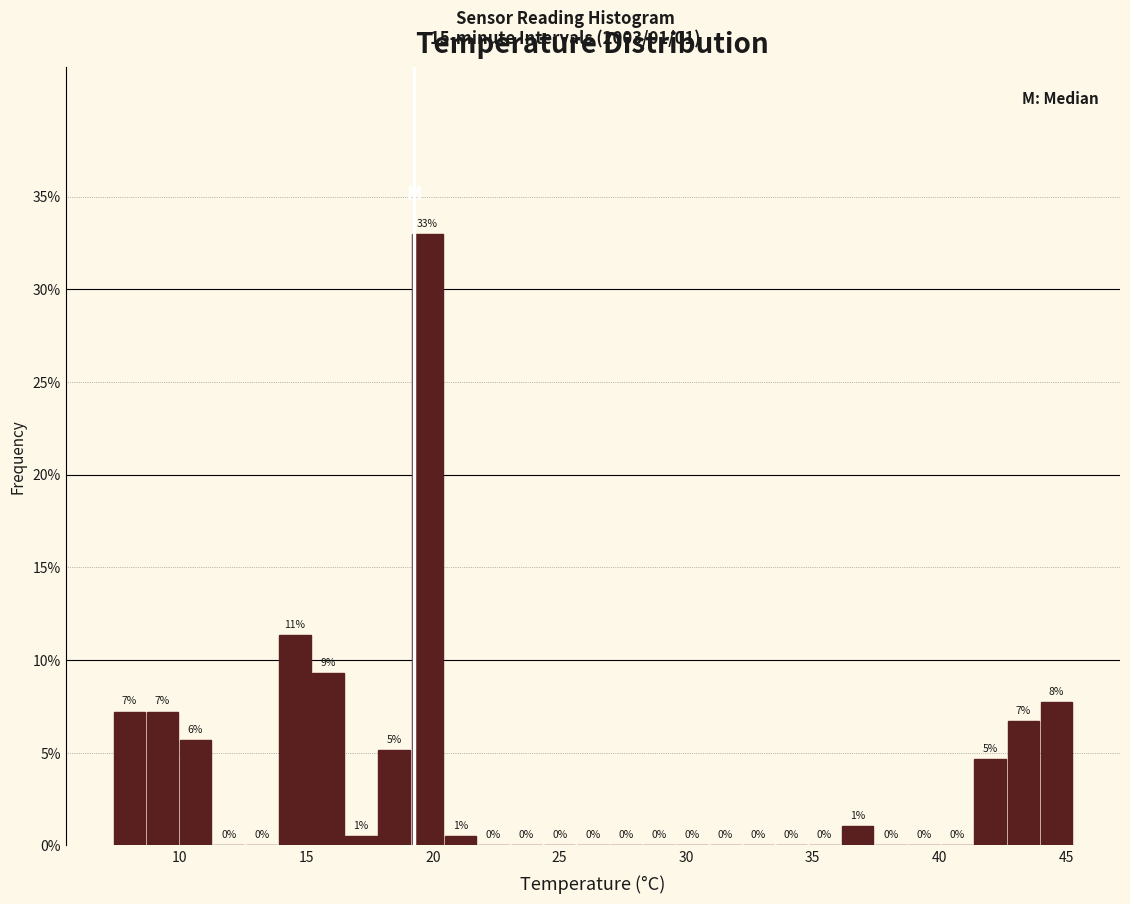

Around what value on the x-axis is the tallest bar? Give the approximate position of its centre, as read against the axis.

20.0